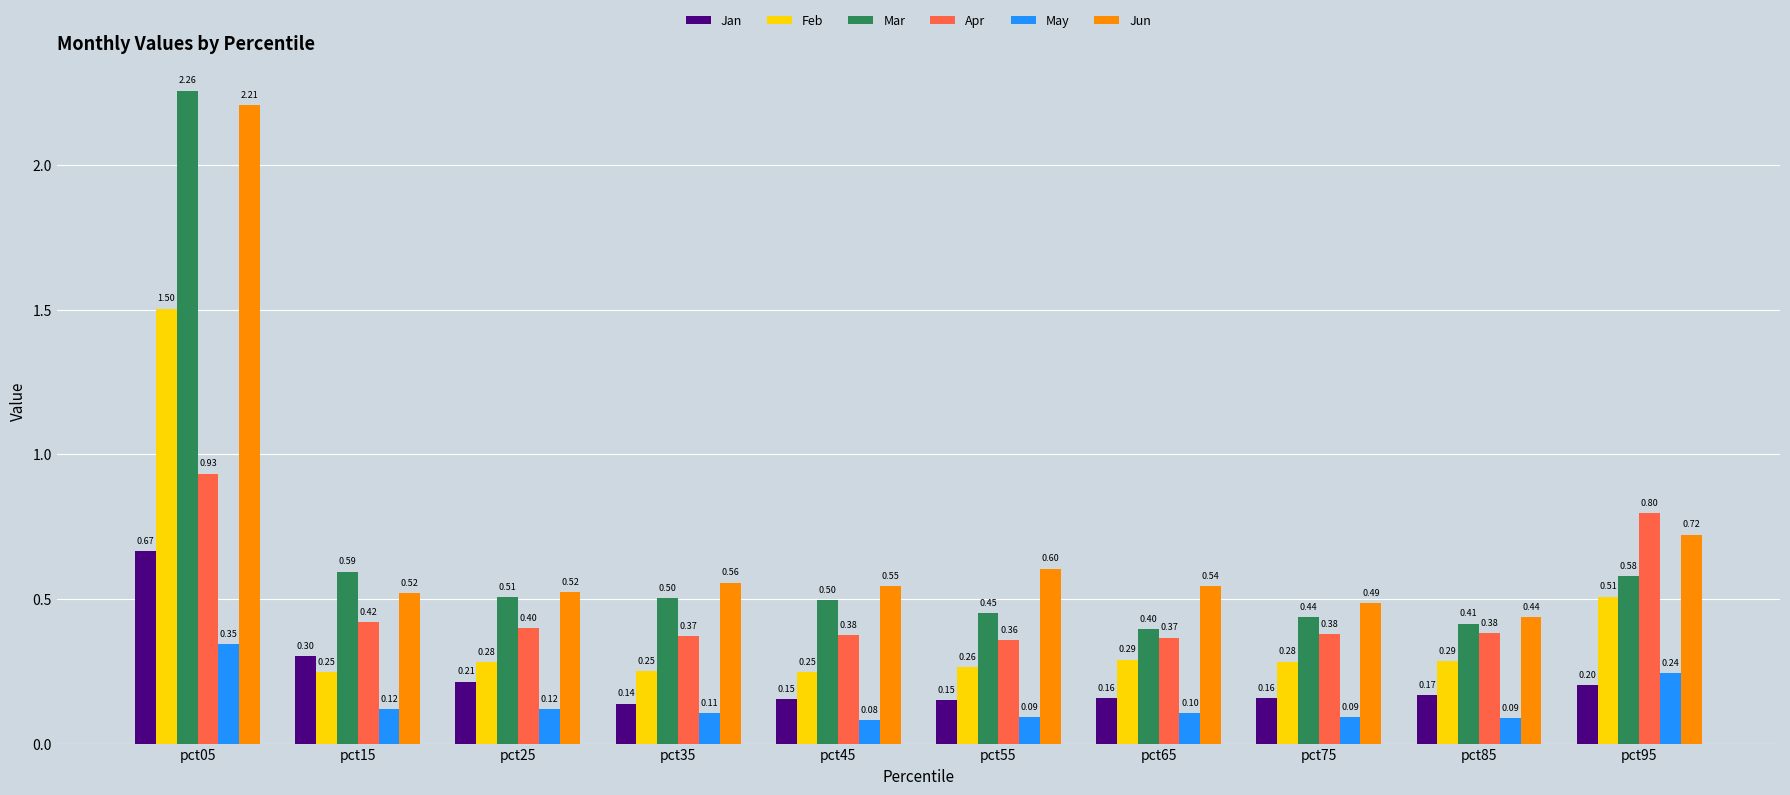

What is the difference between the second highest and second lowest values in the Mar series?

0.2